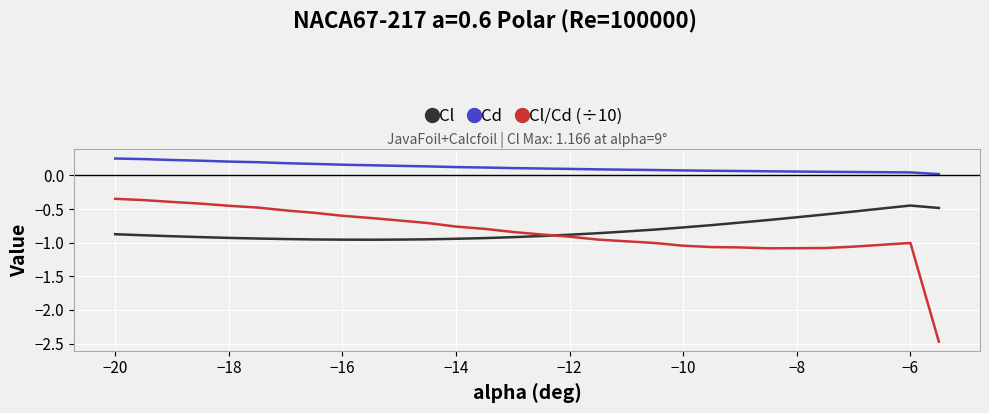

True or false: Cl has more than 0 interior local peaks.

True